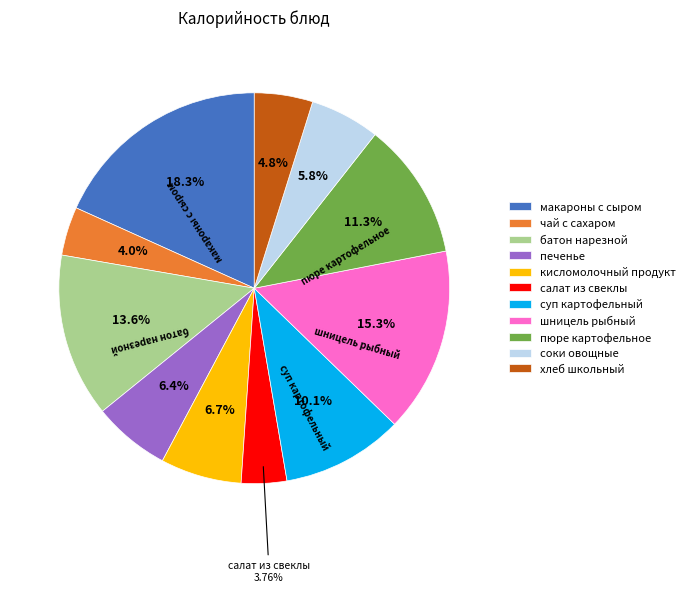

Approximately how many times larger is the value at макароны с сыром compared to салат из свеклы?

4.9